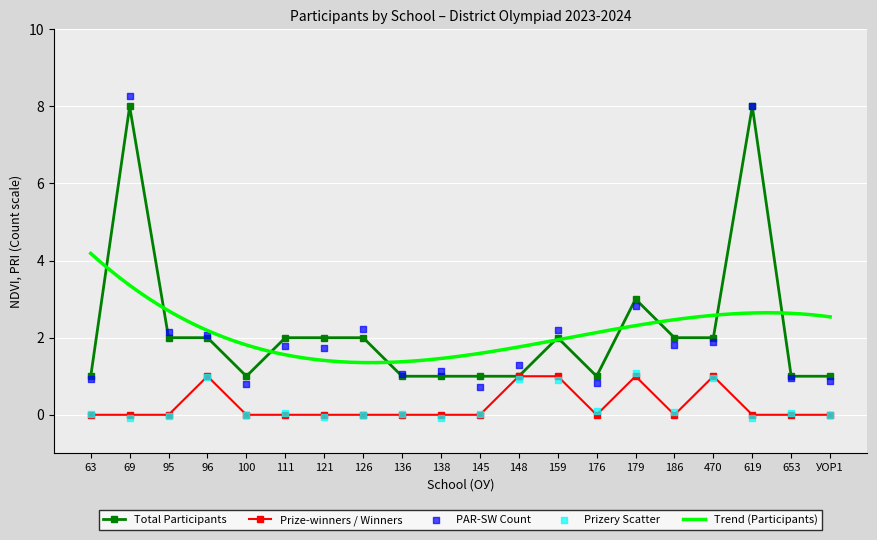

The value of Total Participants at 96 is 2. True or false?

True